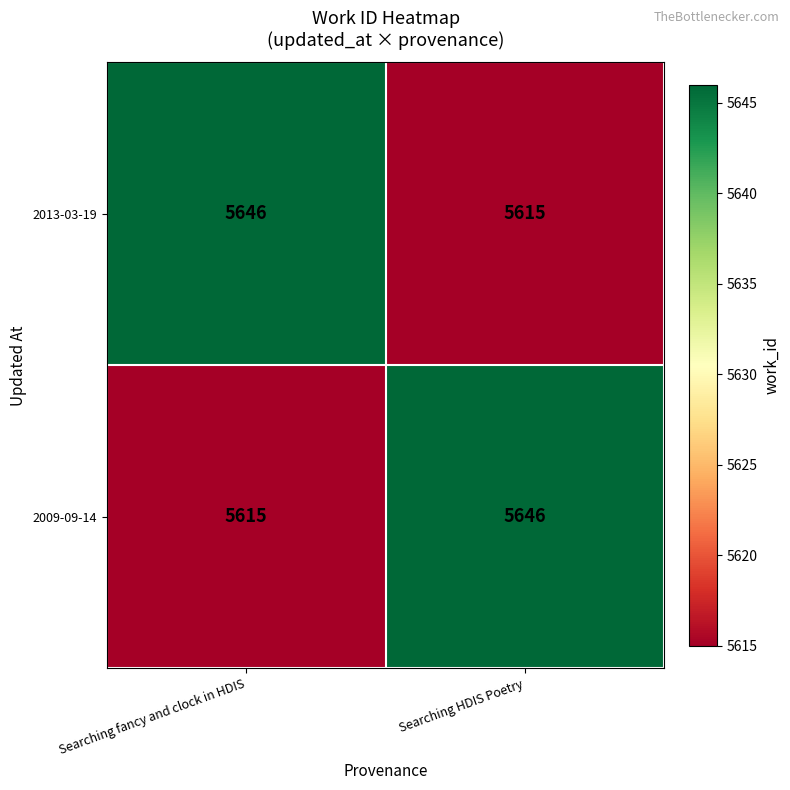

What is the difference between the 2013-03-19 values at Searching fancy and clock in HDIS and Searching HDIS Poetry?

31